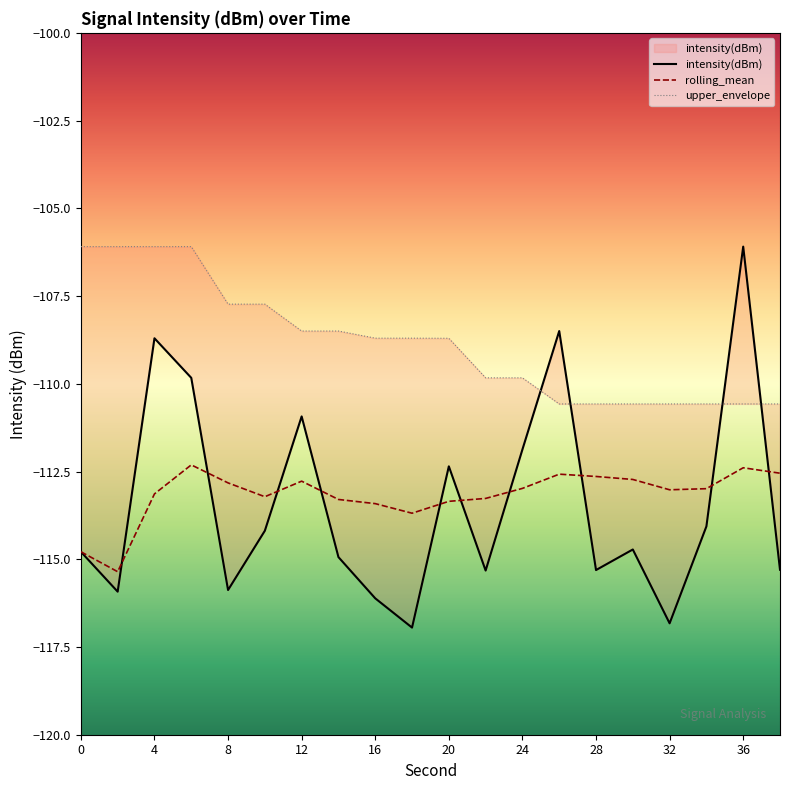

True or false: rolling_mean has a value of -114.8 at 0.

True